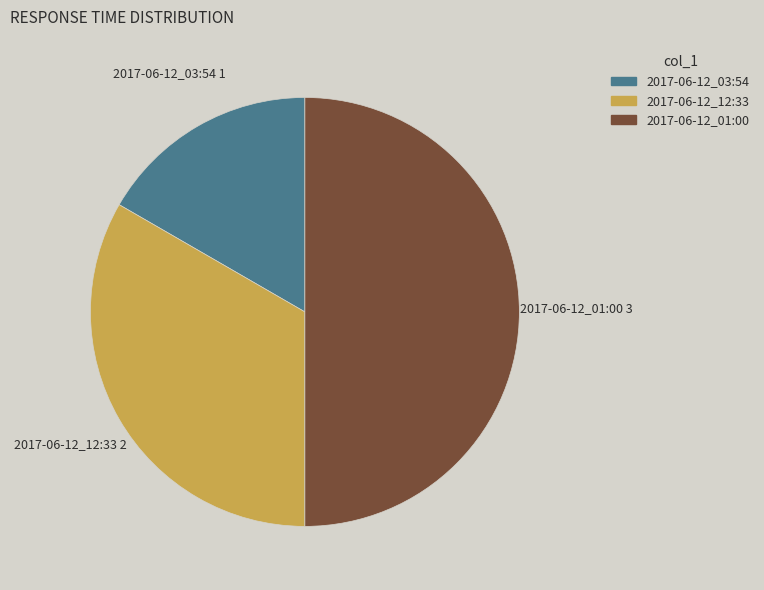

Is the sum of 2017-06-12_12:33 and 2017-06-12_01:00 greater than half?

Yes